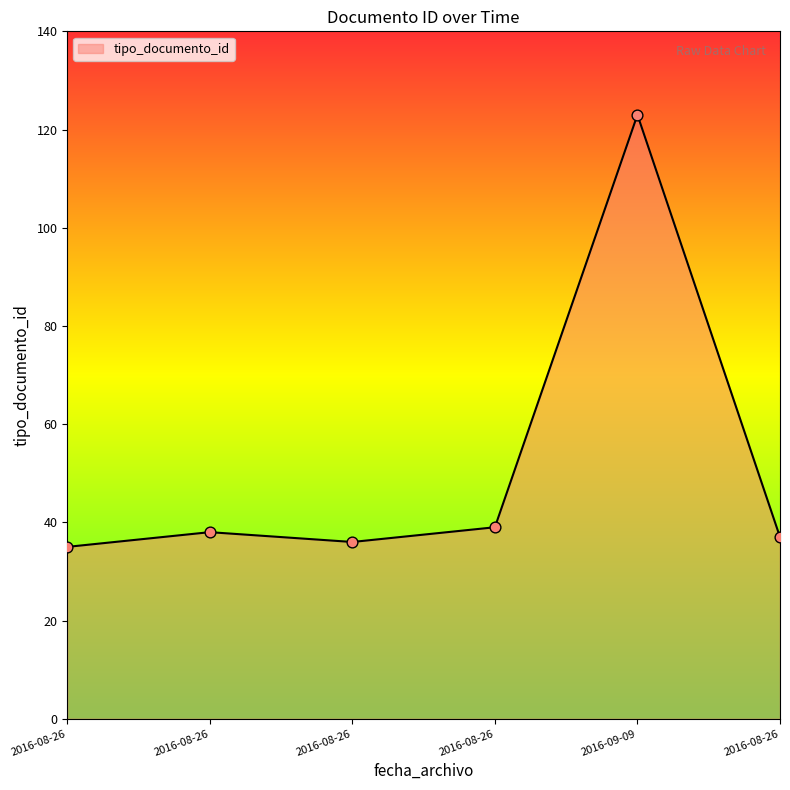

What is the change in value from 2016-08-26 to 2016-08-26?

+1